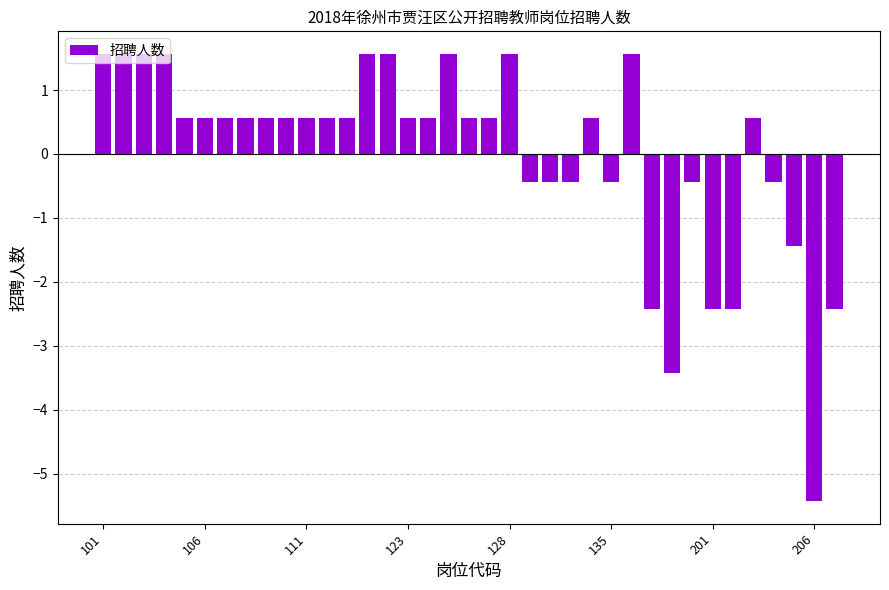

Count the number of categories in the chart.

37